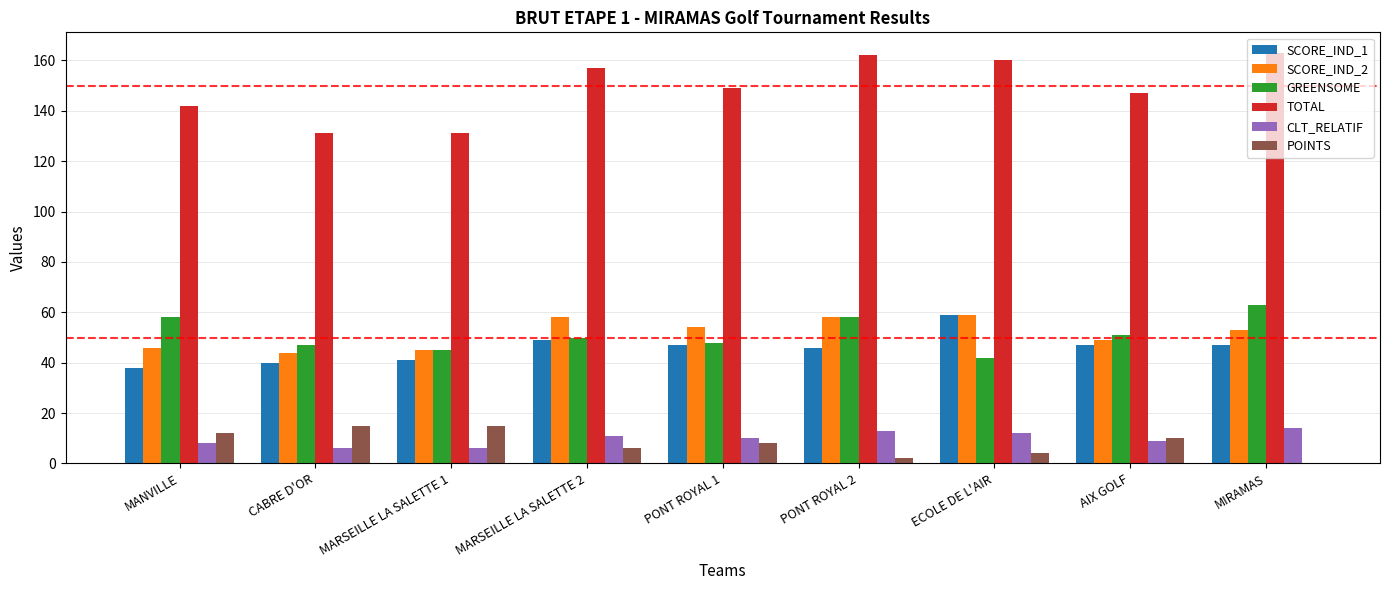

Does the chart contain stacked bars?

No